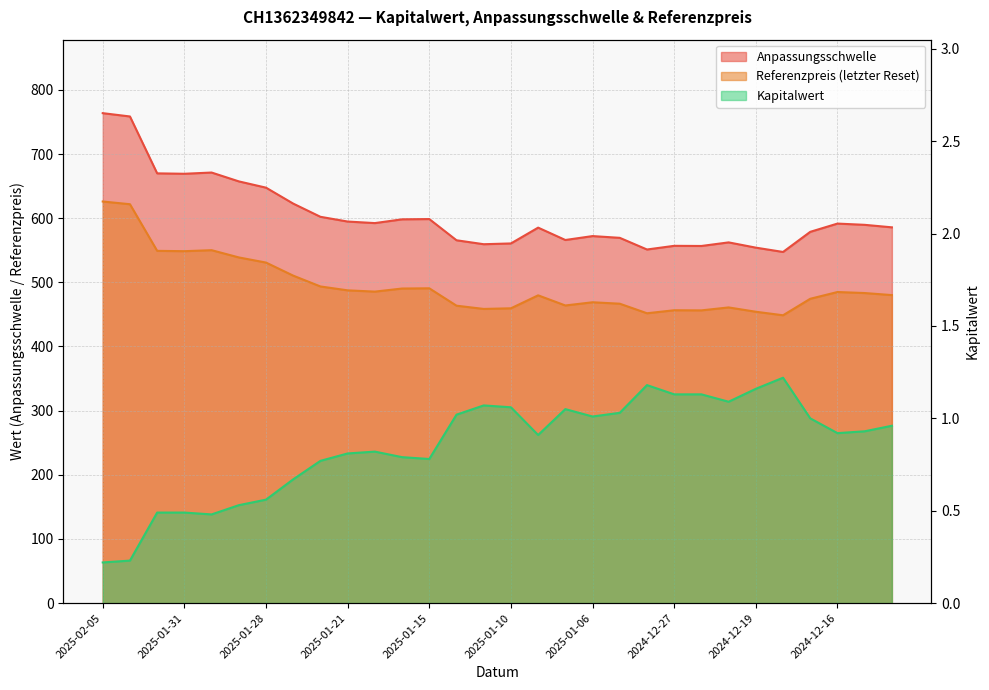

Which category has the lowest value in the Referenzpreis series?

2024-12-18